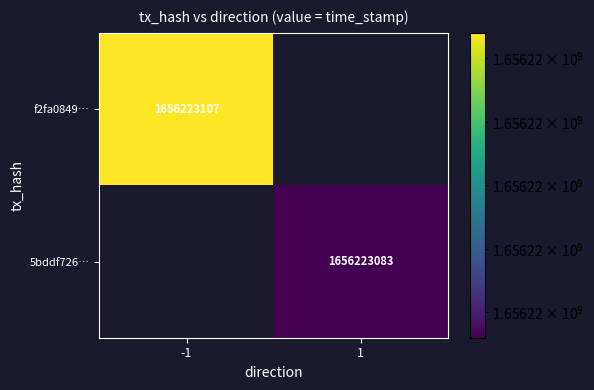

Reading left to right, extract all data points from this chart.

f2fa084981979eecd488d7bbce587e41eb726c1: direction=-1	time_stamp=1656223107
5bddf7266aa586074c2a5f7a346ad75c692d330: direction=1	time_stamp=1656223083